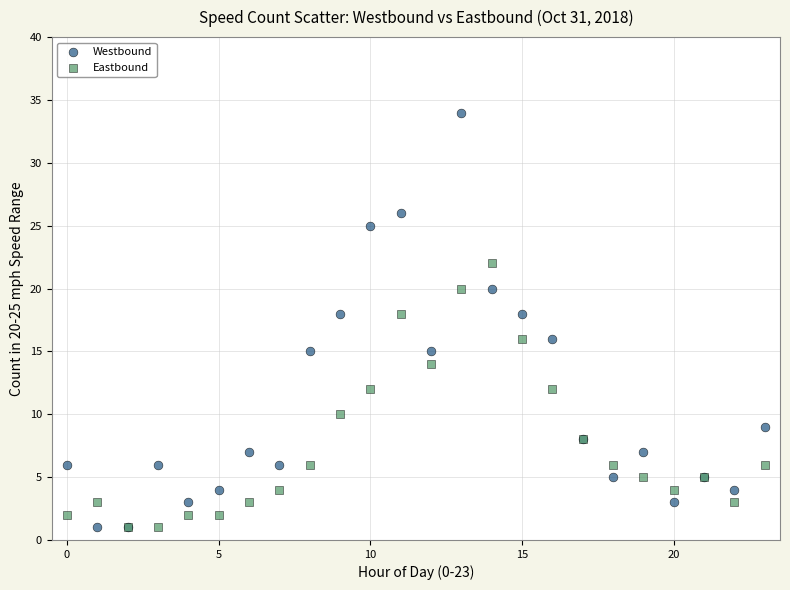

Which series has the largest Y range (max minus min)?

Westbound